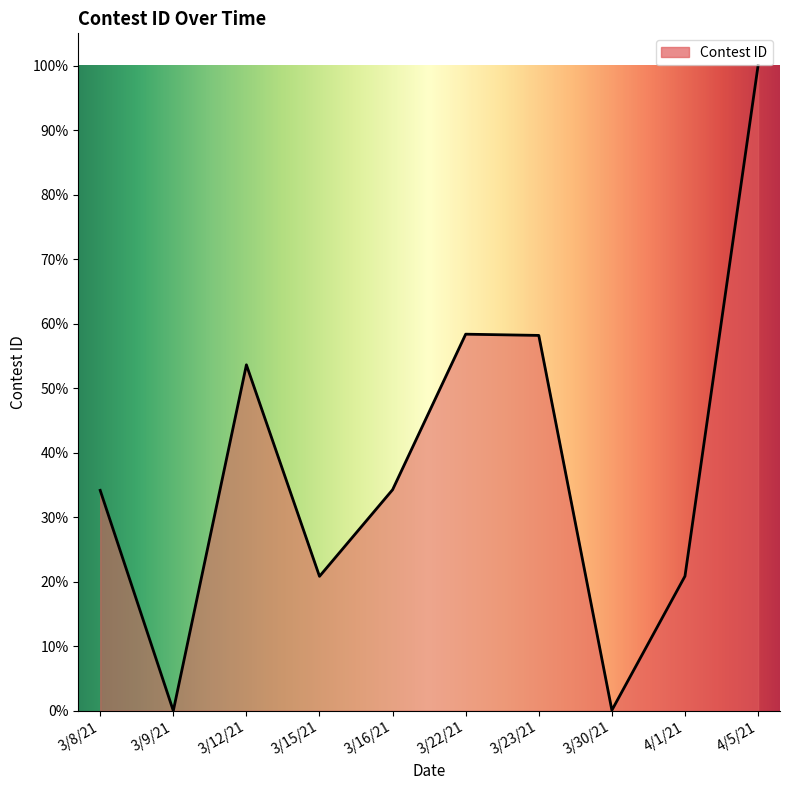

Is it true that the value at 3/16/21 is 34.3?

True